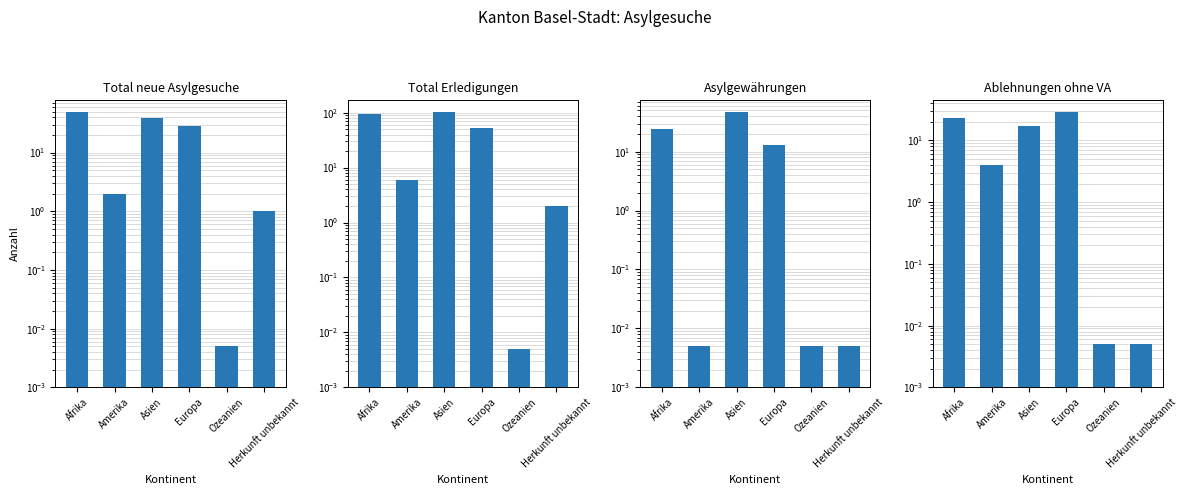

Reading left to right, what are all the values shown in this chart?

Total neue Asylgesuche: Afrika=49.0	Amerika=2.0	Asien=39.0	Europa=28.0	Ozeanien=0.0	Herkunft unbekannt=1.0
Total Erledigungen: Afrika=95.0	Amerika=6.0	Asien=102.0	Europa=53.0	Ozeanien=0.0	Herkunft unbekannt=2.0
Asylgewährungen: Afrika=24.0	Amerika=0.0	Asien=47.0	Europa=13.0	Ozeanien=0.0	Herkunft unbekannt=0.0
Ablehnungen ohne VA: Afrika=23.0	Amerika=4.0	Asien=17.0	Europa=29.0	Ozeanien=0.0	Herkunft unbekannt=0.0